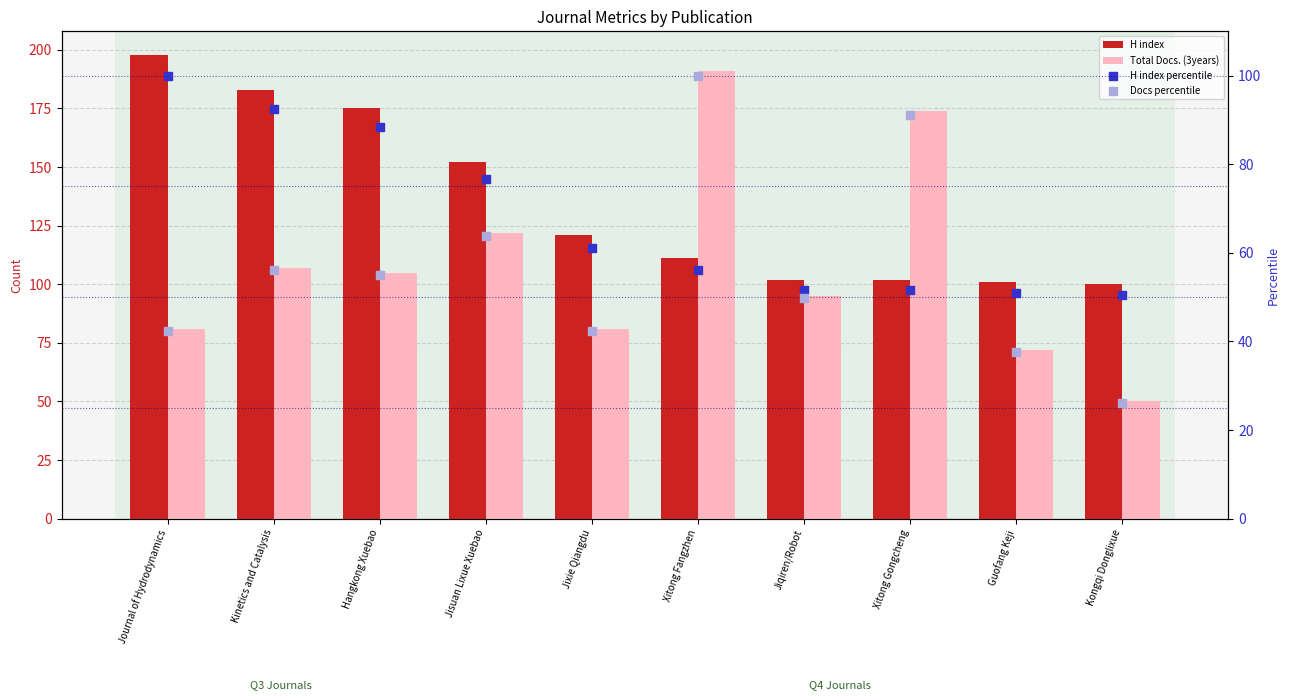

What is the total value across all series at Xitong Fangzhen?

458.1